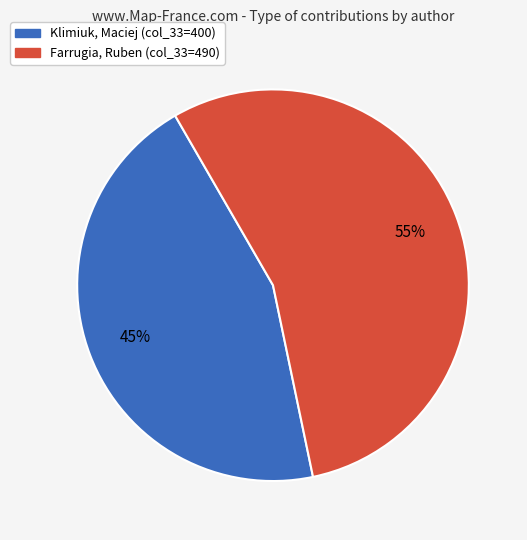

Which category has the smallest portion of the pie?

Klimiuk